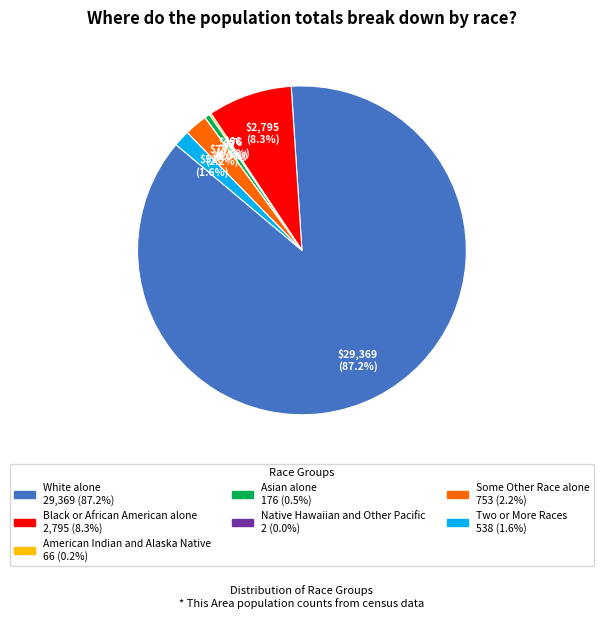

Approximately how many times larger is the value at Some Other Race alone compared to Two or More Races?

1.4